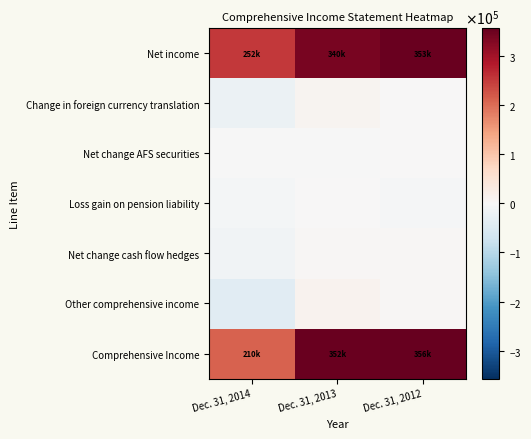

Which category has the highest value across all series?

Dec. 31, 2012